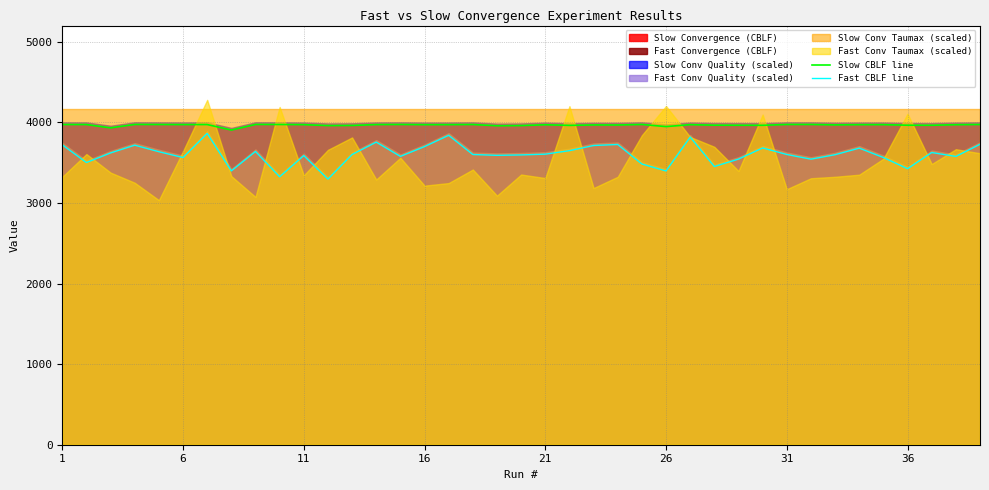

Where does the Fast CBLF line series first go above 3600?

1